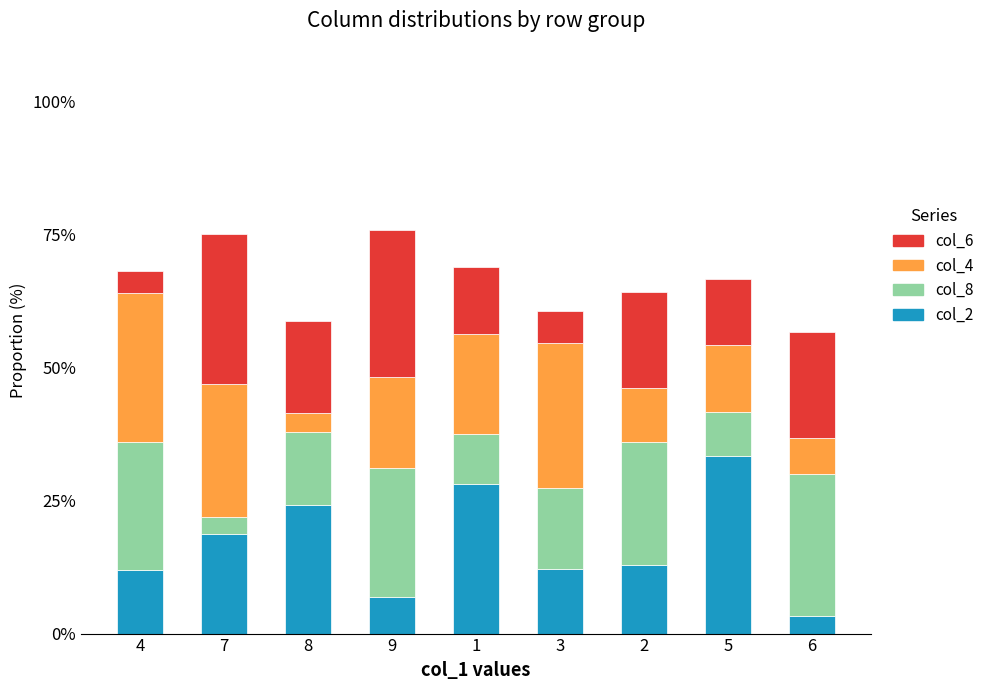

At which label does col_2 reach its minimum?

6